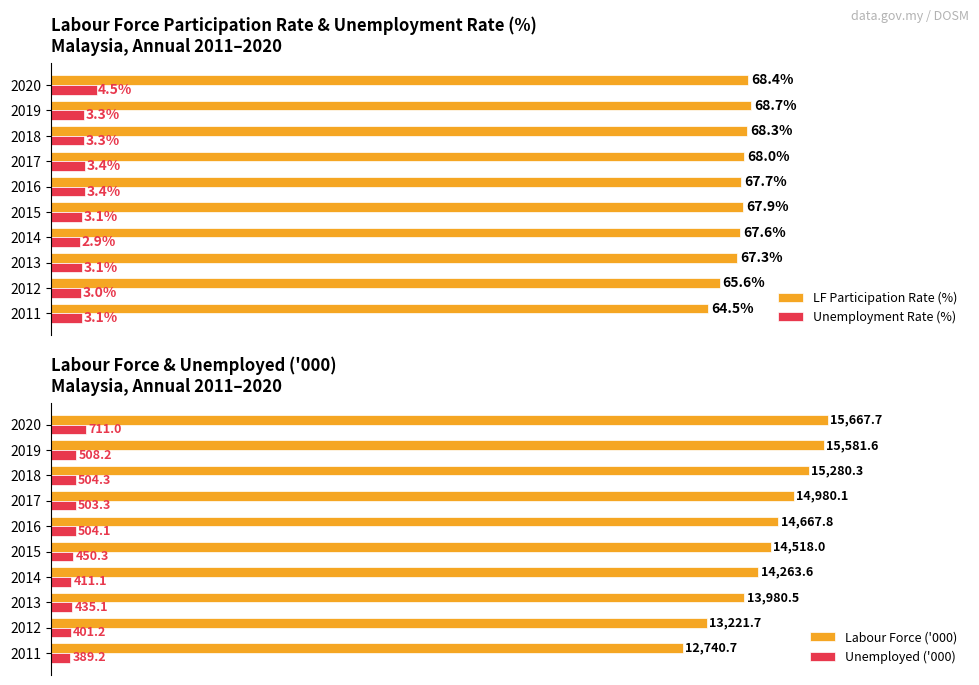

List the labels in order of Labour Force ('000) value, smallest first.

2011, 2012, 2013, 2014, 2015, 2016, 2017, 2018, 2019, 2020